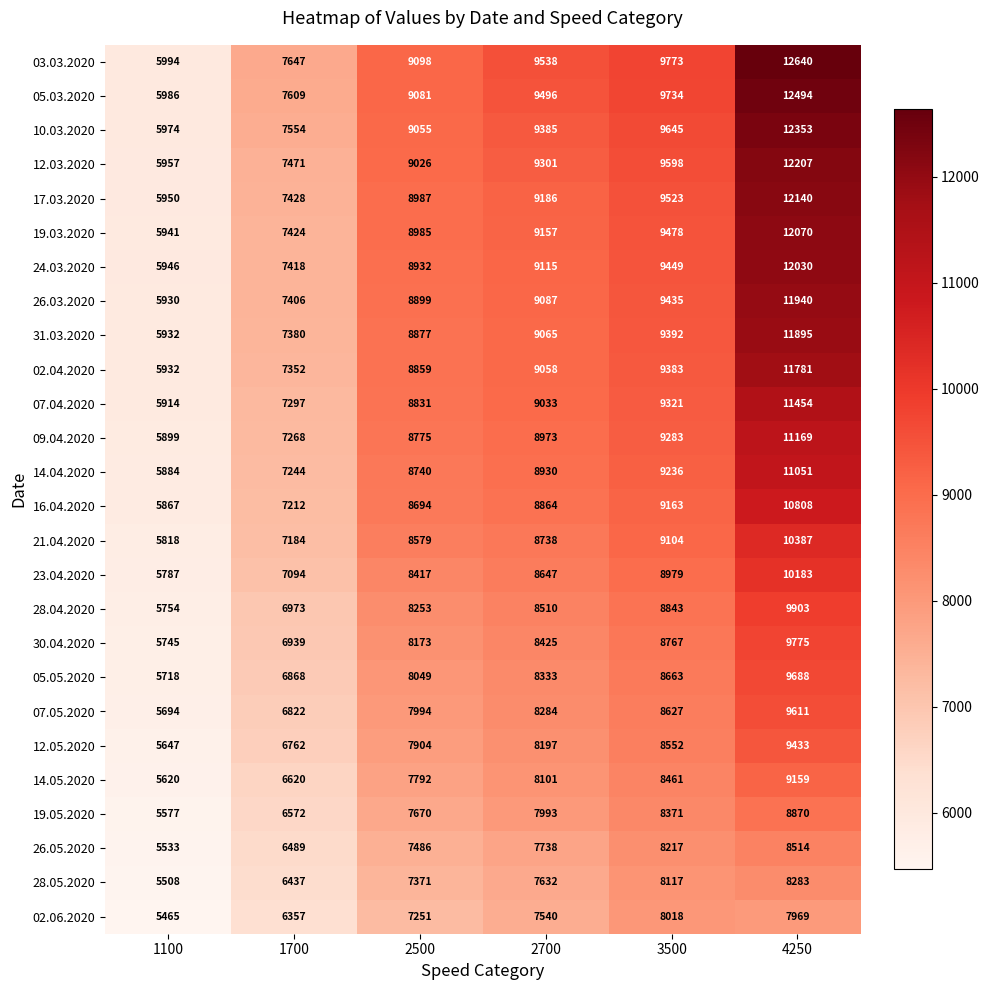

List the series in order of their peak value, highest first.

03.03.2020, 05.03.2020, 10.03.2020, 12.03.2020, 17.03.2020, 19.03.2020, 24.03.2020, 26.03.2020, 31.03.2020, 02.04.2020, 07.04.2020, 09.04.2020, 14.04.2020, 16.04.2020, 21.04.2020, 23.04.2020, 28.04.2020, 30.04.2020, 05.05.2020, 07.05.2020, 12.05.2020, 14.05.2020, 19.05.2020, 26.05.2020, 28.05.2020, 02.06.2020